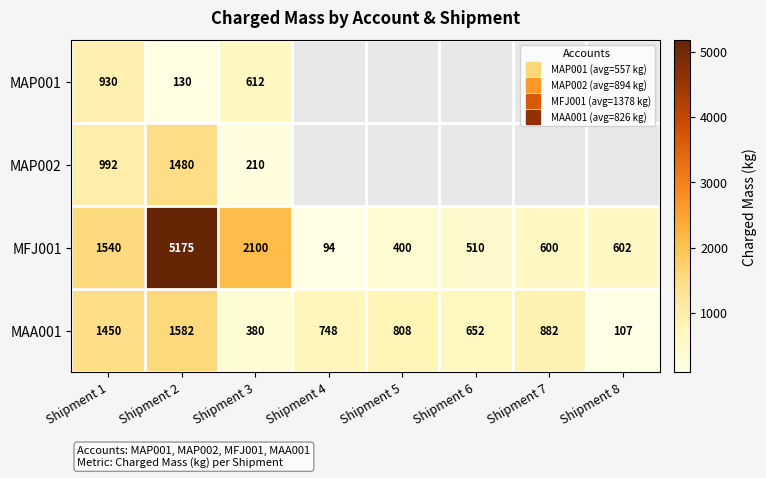

Is it true that MAA001 equals 748.0 at Shipment 4?

True